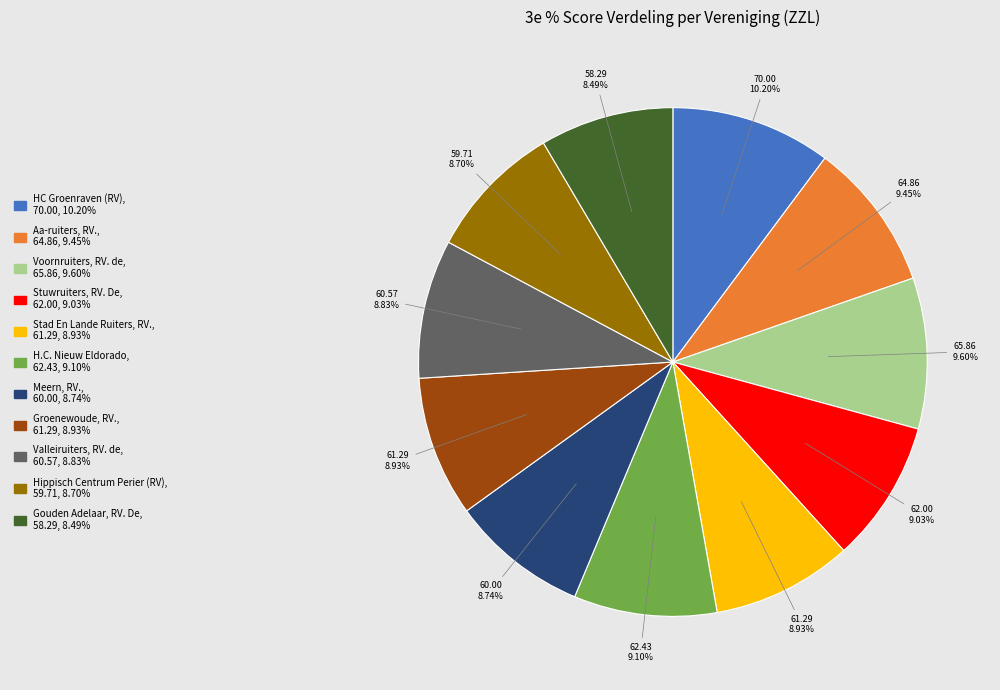

Do Stad En Lande Ruiters, RV. and Aa-ruiters, RV. together represent more than half of the pie?

No